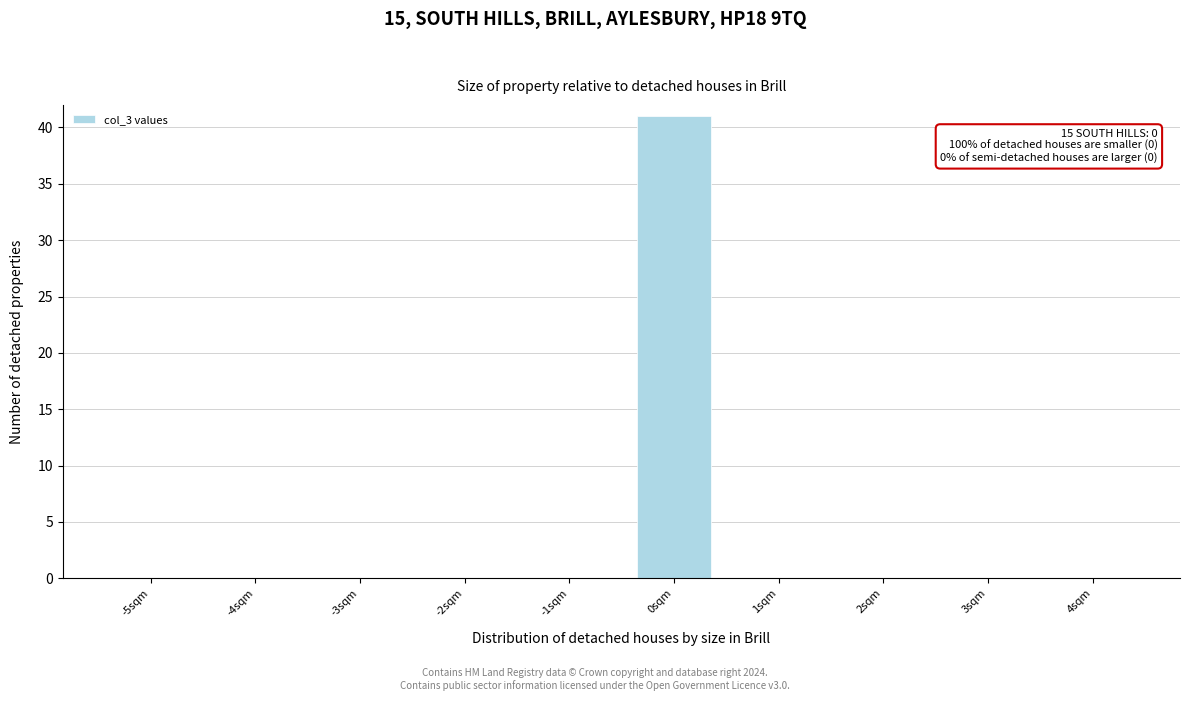

Reading right to left, what are all the values shown in this chart?

4sqm=0	3sqm=0	2sqm=0	1sqm=0	0sqm=41	-1sqm=0	-2sqm=0	-3sqm=0	-4sqm=0	-5sqm=0